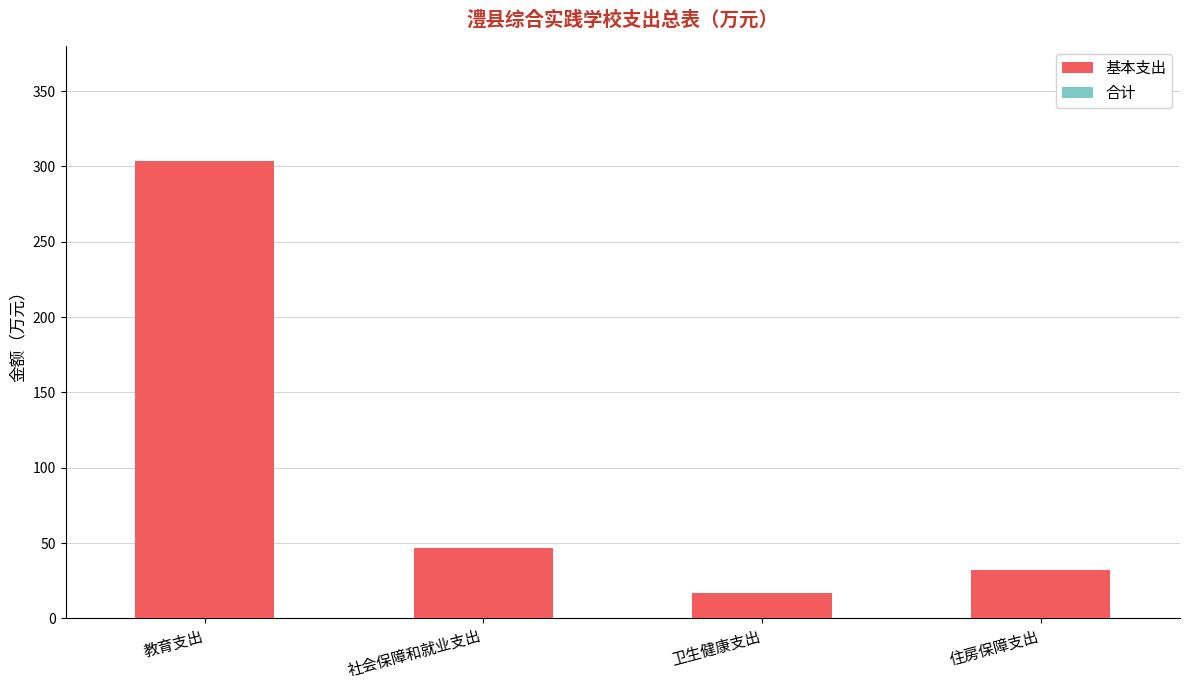

What is the sum of all 基本支出 values?

399.3